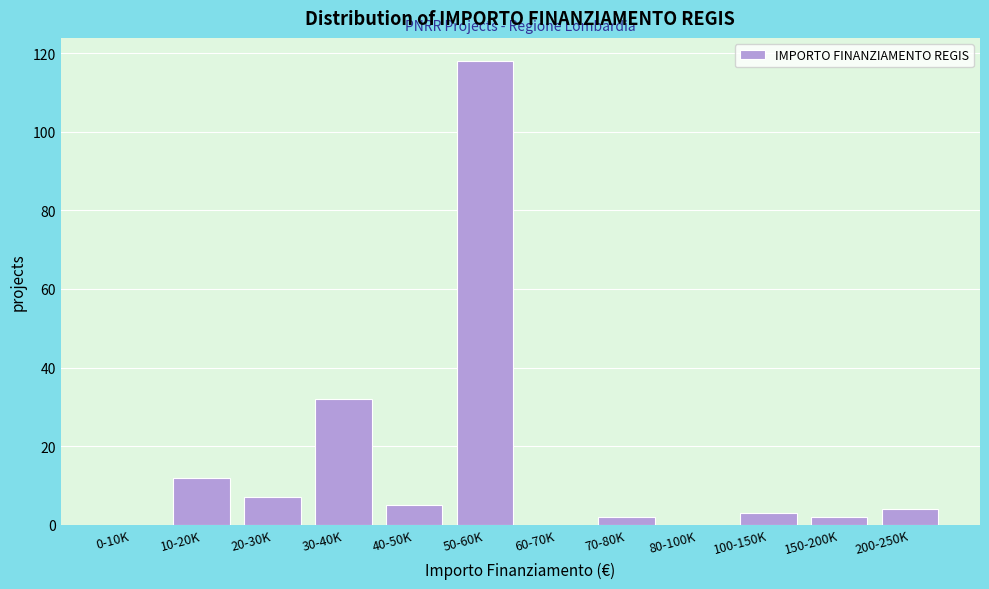

Reading right to left, list all the values displayed in this chart.

200-250K=4	150-200K=2	100-150K=3	80-100K=0	70-80K=2	60-70K=0	50-60K=118	40-50K=5	30-40K=32	20-30K=7	10-20K=12	0-10K=0